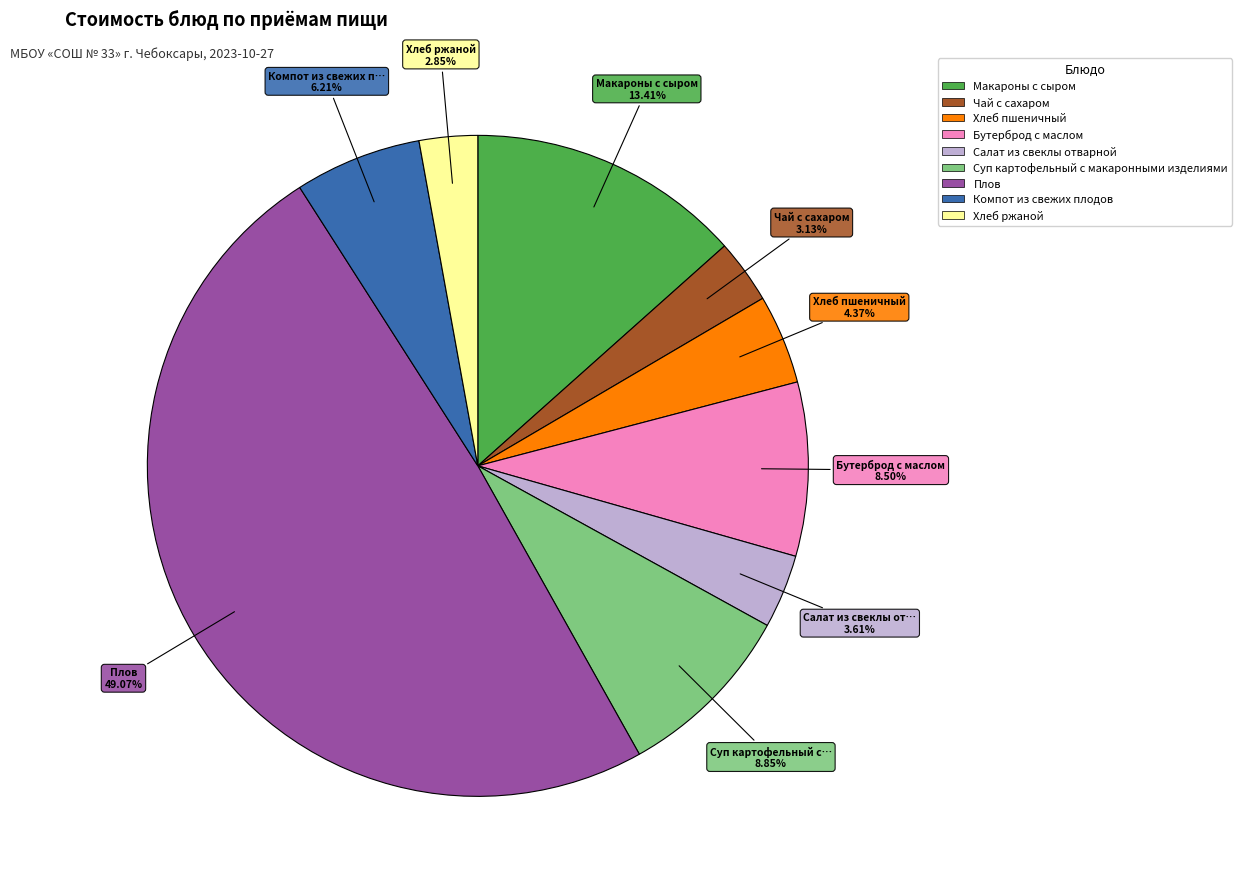

Approximately how many times larger is the value at Чай с сахаром compared to Хлеб пшеничный?

0.7